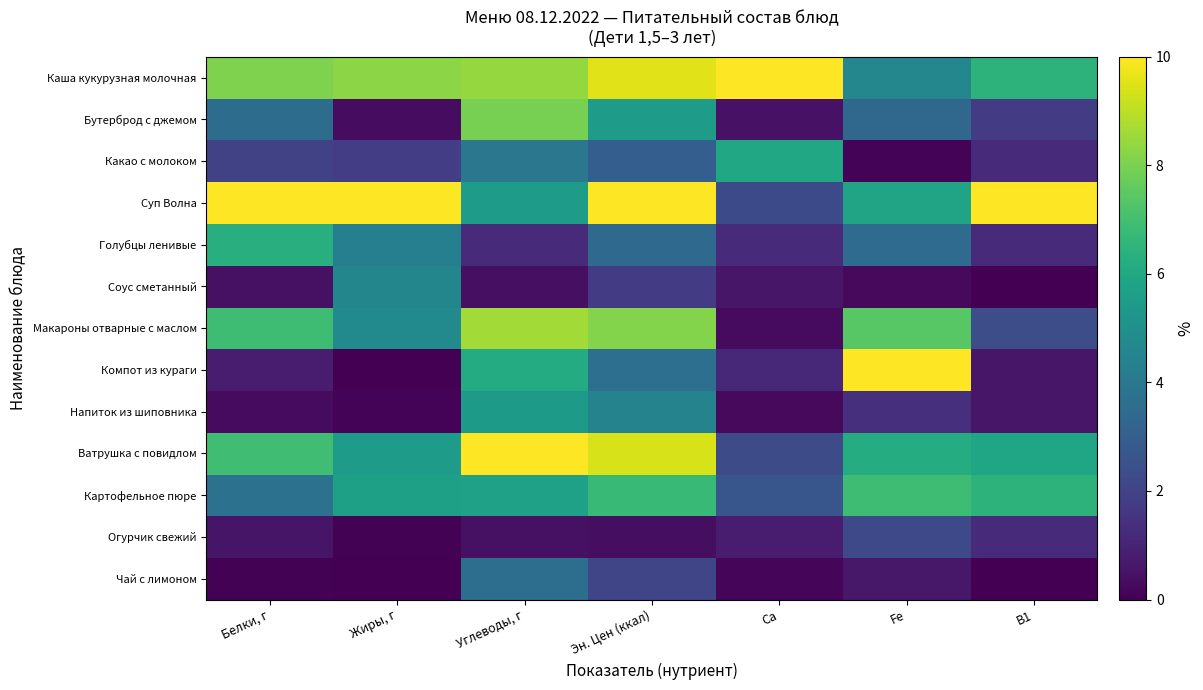

Reading left to right, what are all the values shown in this chart?

Каша кукурузная молочная: Белки, г=8.1	Жиры, г=8.3	Углеводы, г=8.4	Эн. Цен (ккал)=9.6	Ca=10.0	Fe=4.6	B1=6.5
Бутерброд с джемом: Белки, г=3.6	Жиры, г=0.3	Углеводы, г=7.9	Эн. Цен (ккал)=5.5	Ca=0.5	Fe=3.3	B1=1.8
Какао с молоком: Белки, г=1.9	Жиры, г=1.8	Углеводы, г=4.0	Эн. Цен (ккал)=3.0	Ca=6.0	Fe=0.1	B1=1.2
Суп Волна: Белки, г=10.0	Жиры, г=10.0	Углеводы, г=5.5	Эн. Цен (ккал)=10.0	Ca=2.2	Fe=5.9	B1=10.0
Голубцы ленивые: Белки, г=6.3	Жиры, г=4.3	Углеводы, г=1.2	Эн. Цен (ккал)=3.4	Ca=1.2	Fe=3.5	B1=1.2
Соус сметанный: Белки, г=0.5	Жиры, г=4.6	Углеводы, г=0.4	Эн. Цен (ккал)=1.8	Ca=0.6	Fe=0.2	B1=0.0
Макароны отварные с маслом: Белки, г=6.9	Жиры, г=4.7	Углеводы, г=8.6	Эн. Цен (ккал)=8.1	Ca=0.3	Fe=7.4	B1=2.4
Компот из кураги: Белки, г=0.8	Жиры, г=0.0	Углеводы, г=6.2	Эн. Цен (ккал)=3.6	Ca=1.2	Fe=10.0	B1=0.6
Напиток из шиповника: Белки, г=0.3	Жиры, г=0.1	Углеводы, г=5.4	Эн. Цен (ккал)=4.5	Ca=0.2	Fe=1.4	B1=0.6
Ватрушка с повидлом: Белки, г=7.0	Жиры, г=5.5	Углеводы, г=10.0	Эн. Цен (ккал)=9.4	Ca=2.3	Fe=6.2	B1=5.9
Картофельное пюре: Белки, г=3.7	Жиры, г=5.7	Углеводы, г=5.7	Эн. Цен (ккал)=6.8	Ca=2.7	Fe=6.9	B1=6.5
Огурчик свежий: Белки, г=0.6	Жиры, г=0.1	Углеводы, г=0.4	Эн. Цен (ккал)=0.4	Ca=0.7	Fe=2.2	B1=1.2
Чай с лимоном: Белки, г=0.1	Жиры, г=0.0	Углеводы, г=3.6	Эн. Цен (ккал)=2.1	Ca=0.1	Fe=0.7	B1=0.0